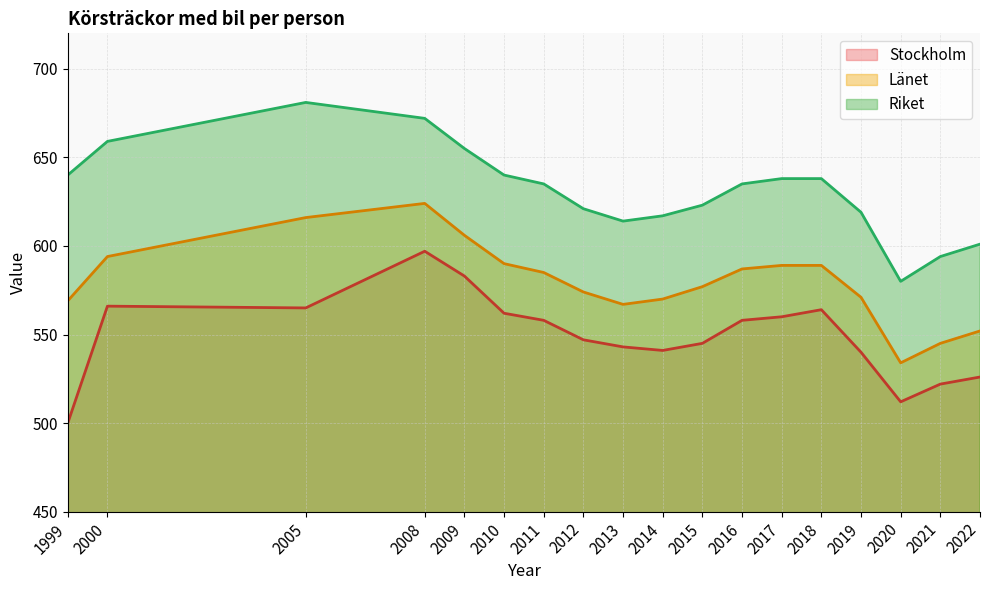

Between 2021 and 2015, which is larger?

2015